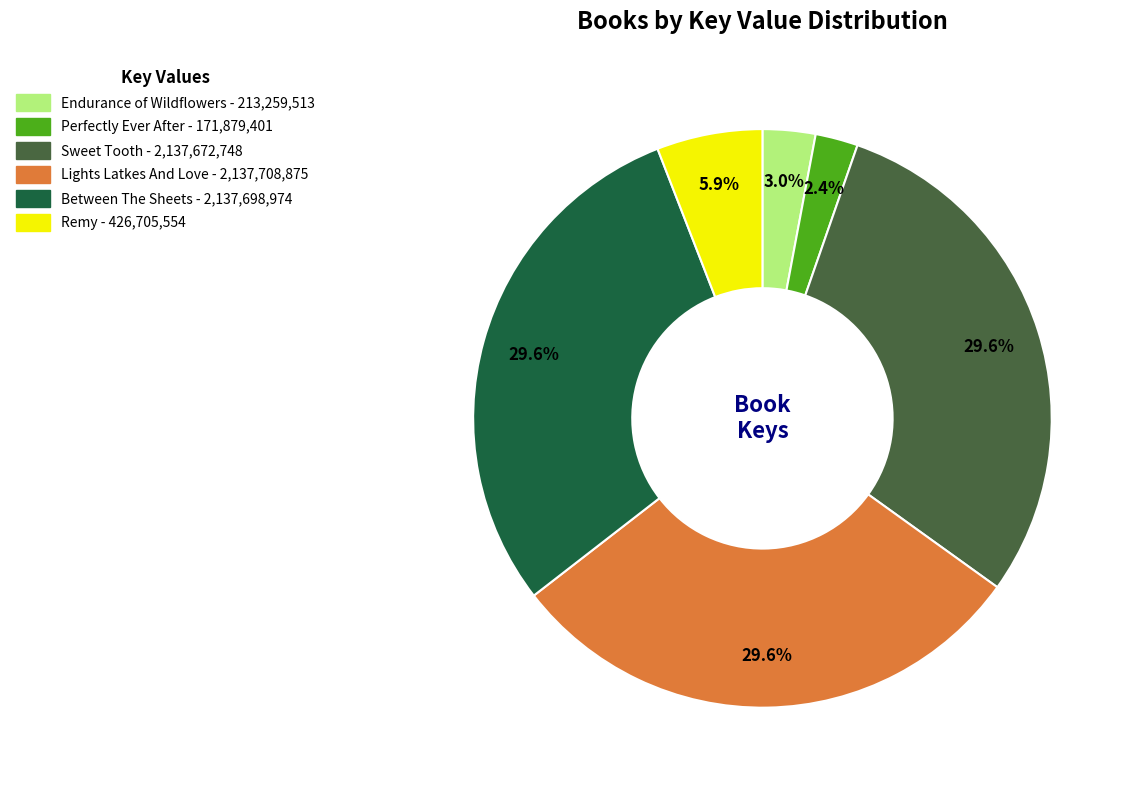

Is it true that Between The Sheets is 30% of the pie?

True